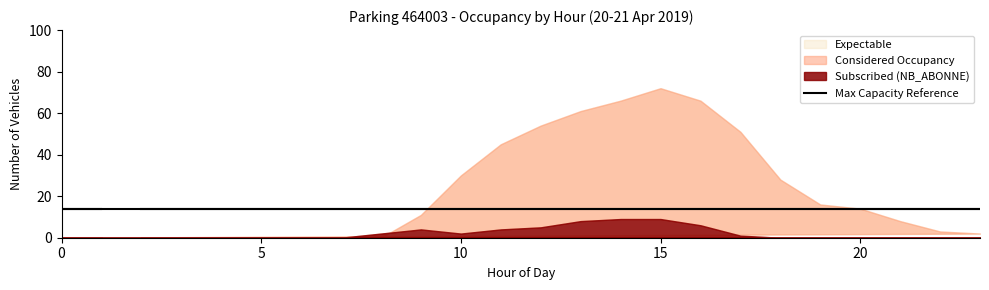

Where is NB_HORAIRE nearest to the value 36?

10